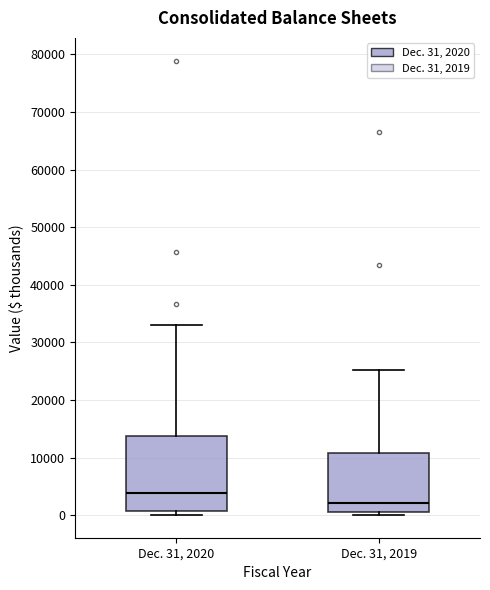

Comparing the boxes themselves (not the whiskers), which one is the tallest?

Dec. 31, 2020